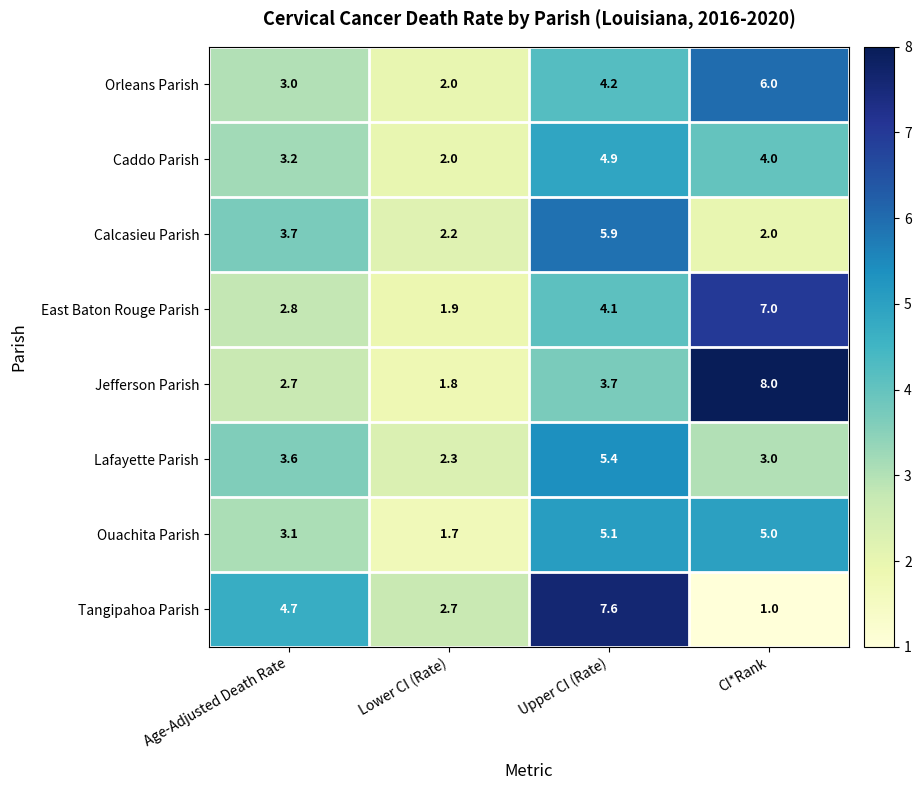

Which series has the largest range (max minus min)?

Tangipahoa Parish